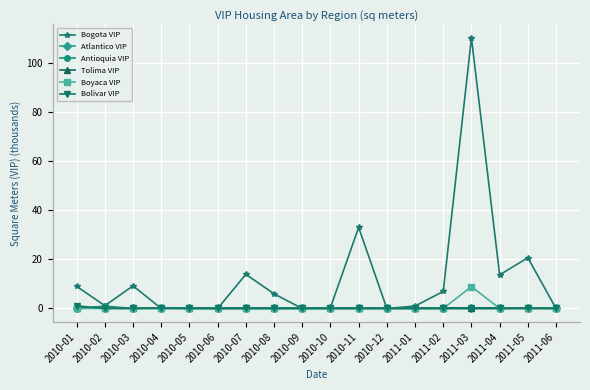

Reading left to right, extract all data points from this chart.

Bogota VIP: 9.0	1.1	9.2	0.0	0.3	0.0	13.9	6.0	0.0	0.4	33.1	0.0	1.0	6.9	110.4	13.7	20.7	0.0
Atlantico VIP: 0.0	0.0	0.0	0.0	0.0	0.0	0.0	0.0	0.0	0.0	0.0	0.0	0.0	0.0	0.0	0.0	0.0	0.0
Antioquia VIP: 0.0	1.0	0.0	0.0	0.0	0.0	0.0	0.0	0.0	0.0	0.0	0.0	0.0	0.0	0.0	0.0	0.2	0.0
Tolima VIP: 0.0	0.0	0.0	0.0	0.0	0.0	0.0	0.0	0.0	0.0	0.0	0.0	0.0	0.0	0.0	0.0	0.0	0.0
Boyaca VIP: 0.0	0.0	0.0	0.0	0.0	0.0	0.0	0.0	0.0	0.0	0.0	0.0	0.0	0.0	8.9	0.0	0.0	0.0
Bolivar VIP: 1.1	0.0	0.0	0.2	0.0	0.0	0.0	0.0	0.0	0.0	0.0	0.0	0.0	0.0	0.0	0.0	0.0	0.0